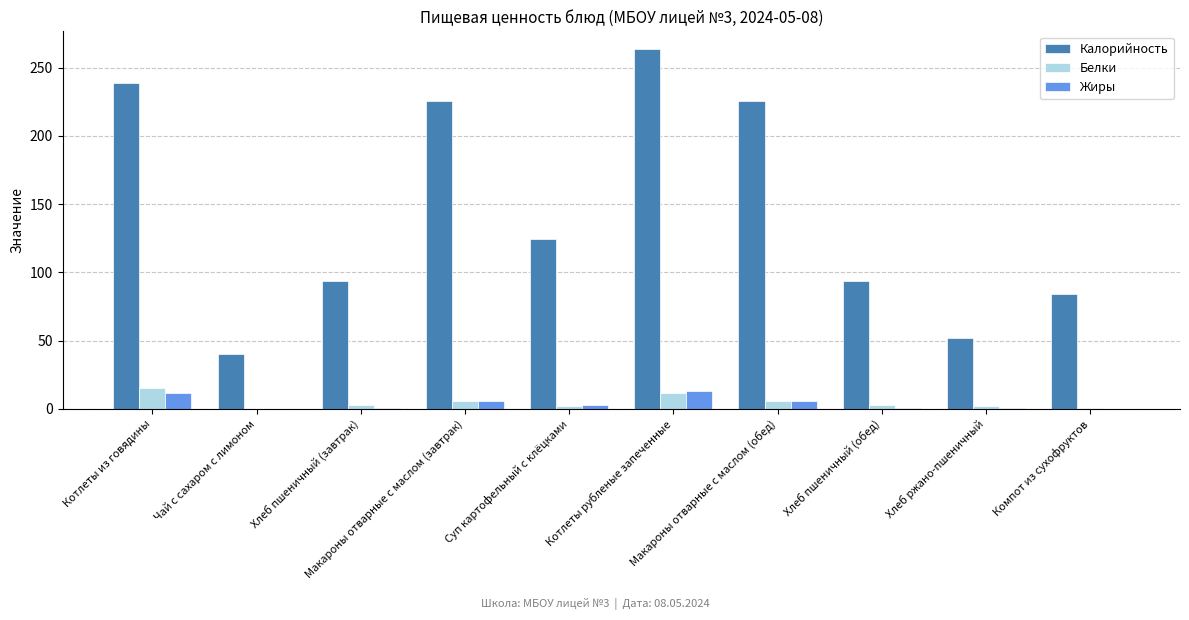

Which series has the largest range (max minus min)?

Калорийность